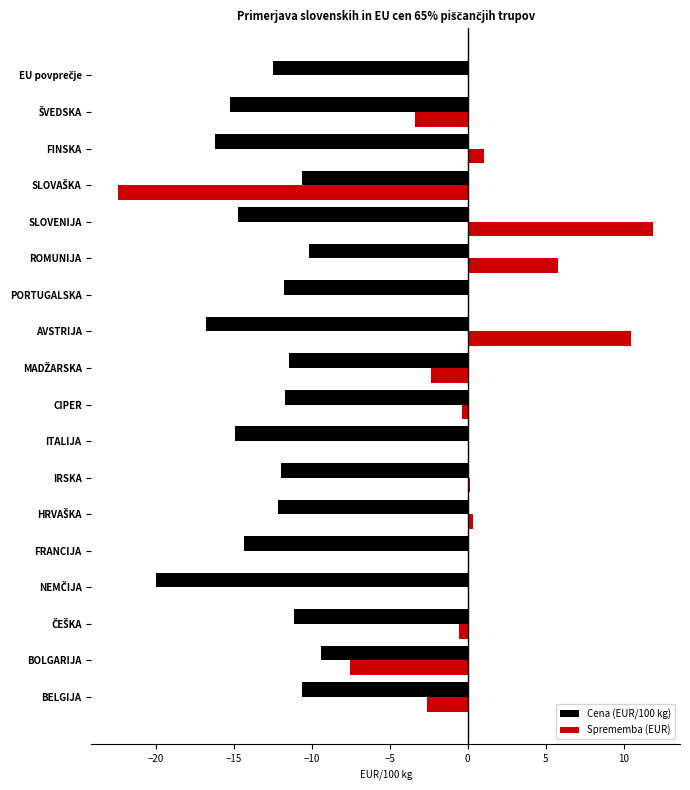

The Cena (EUR/100 kg) series shows -9.4 at BOLGARIJA. True or false?

True